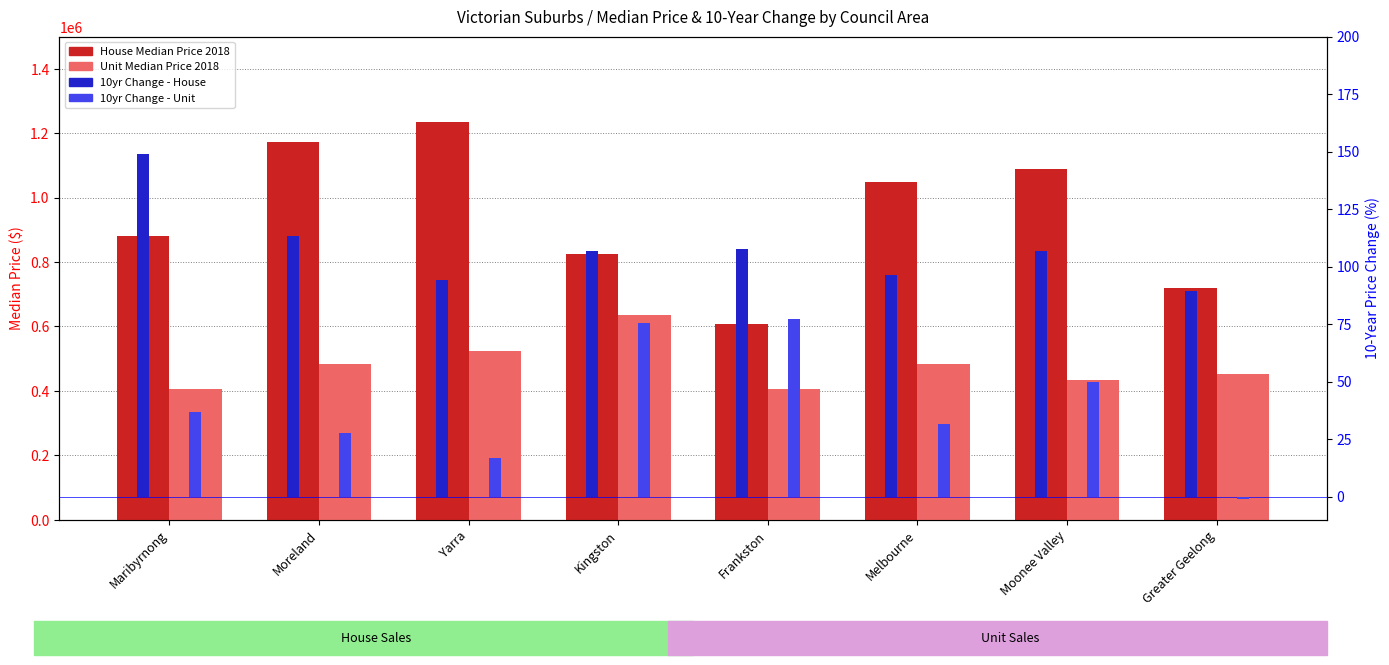

Which label corresponds to the largest value in the chart?

Yarra